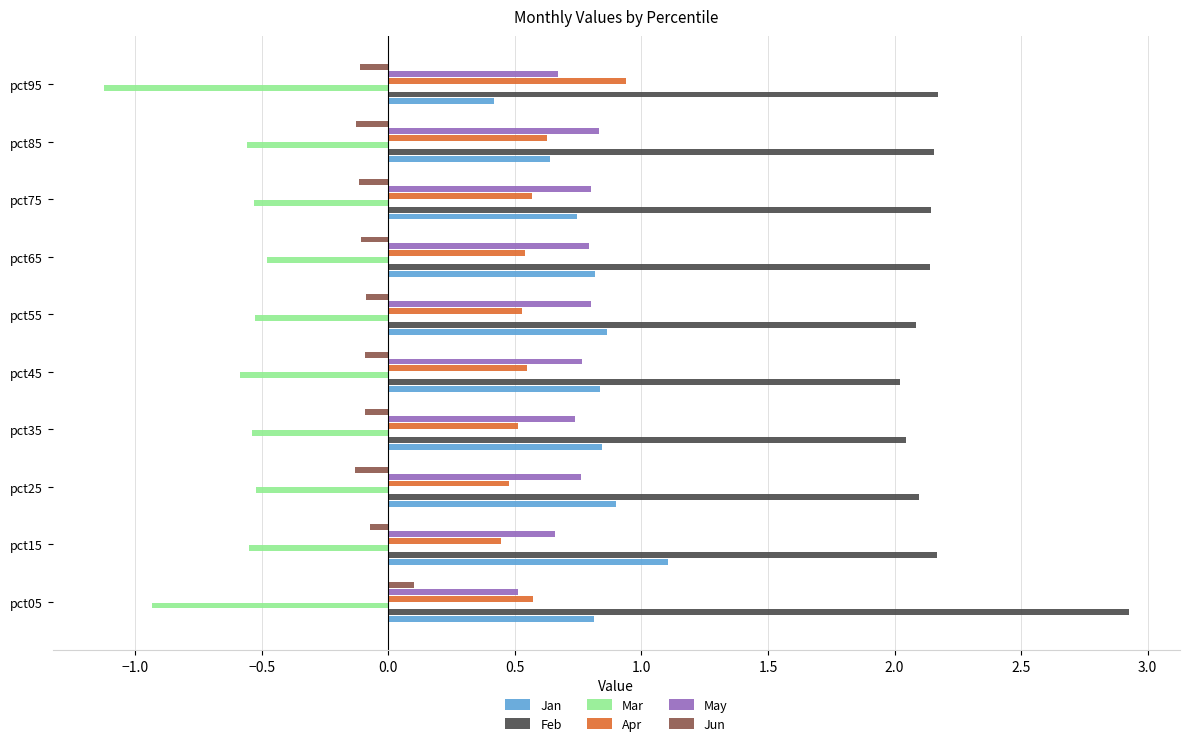

How many positive values does the Jun series have?

1